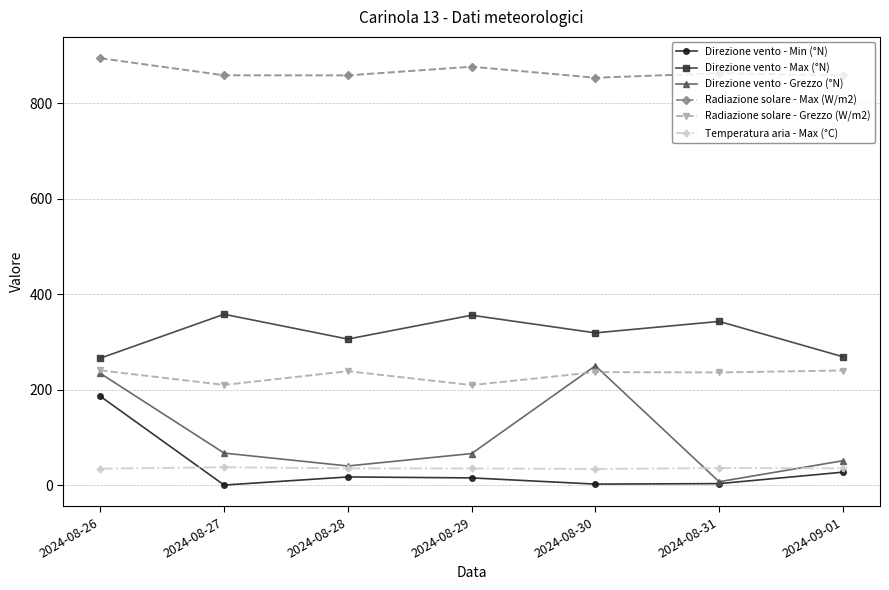

In Direzione vento - Max (°N), how many points are higher than both neighbors (excluding endpoints)?

3